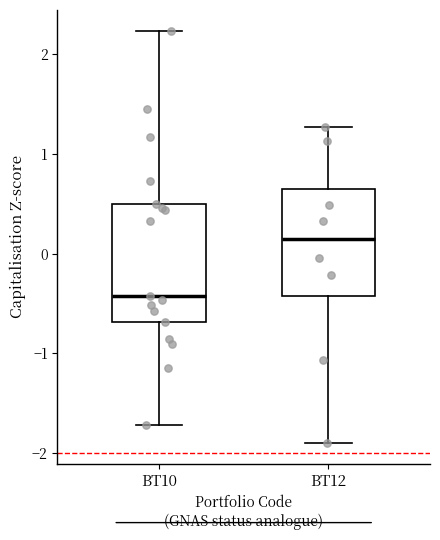

Reading left to right, read every box against the y-axis: the position of its median line, the range the box covers, and the ends of its whiskers. The values are not printed on the chart, so give them approximately, as read against the axis.

BT10: median -0.4, box -0.7 to 0.5, whiskers -1.7 to 2.2
BT12: median 0.1, box -0.4 to 0.6, whiskers -1.9 to 1.3